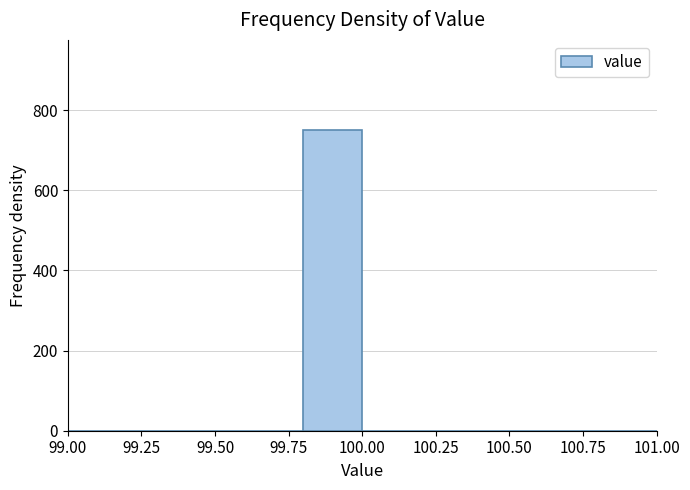

Reading left to right, transcribe this chart: for each bar, give the range it covers on the x-axis and its height. The values are not printed on the chart, so give them approximately, as read against the axis.

99.0 to 99.2: 0
99.2 to 99.4: 0
99.4 to 99.6: 0
99.6 to 99.8: 0
99.8 to 100.0: 760
100.0 to 100.2: 0
100.2 to 100.4: 0
100.4 to 100.6: 0
100.6 to 100.8: 0
100.8 to 101.0: 0